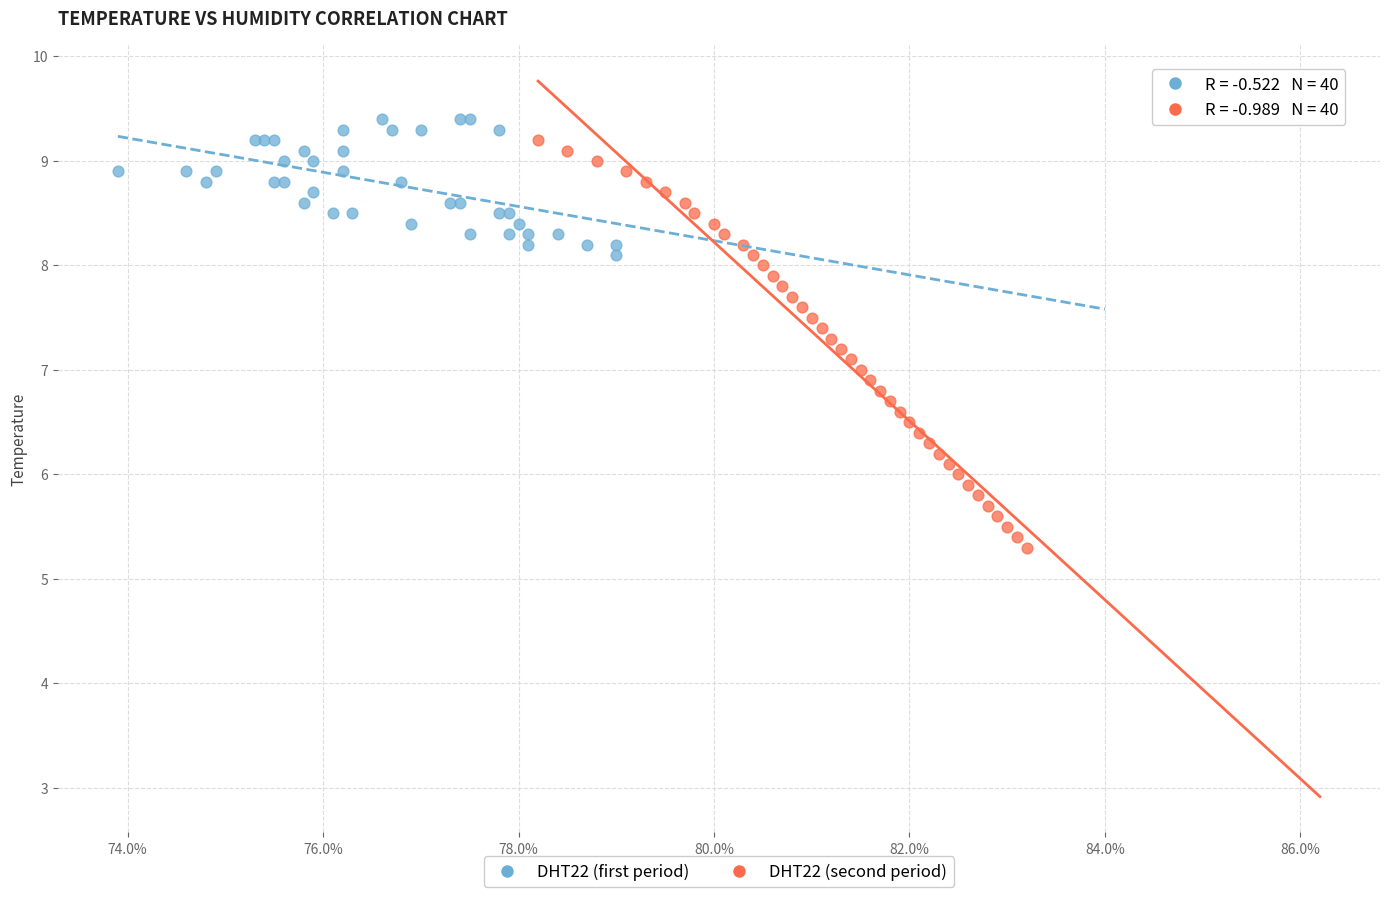

Which series has the widest spread of Y values?

DHT22 (second period)